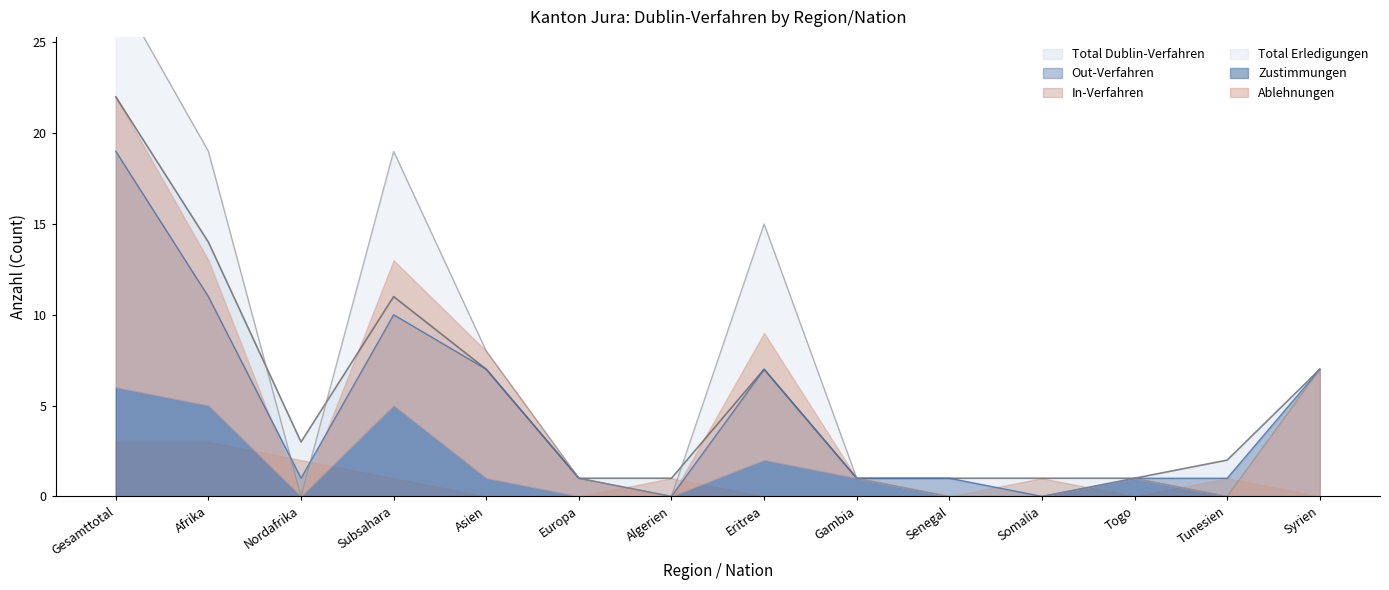

At which label does Out-Verfahren reach its peak?

Gesamttotal